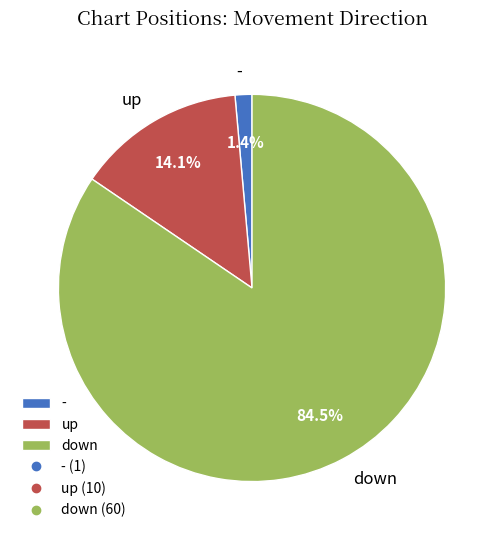

Which slice is the smallest?

-